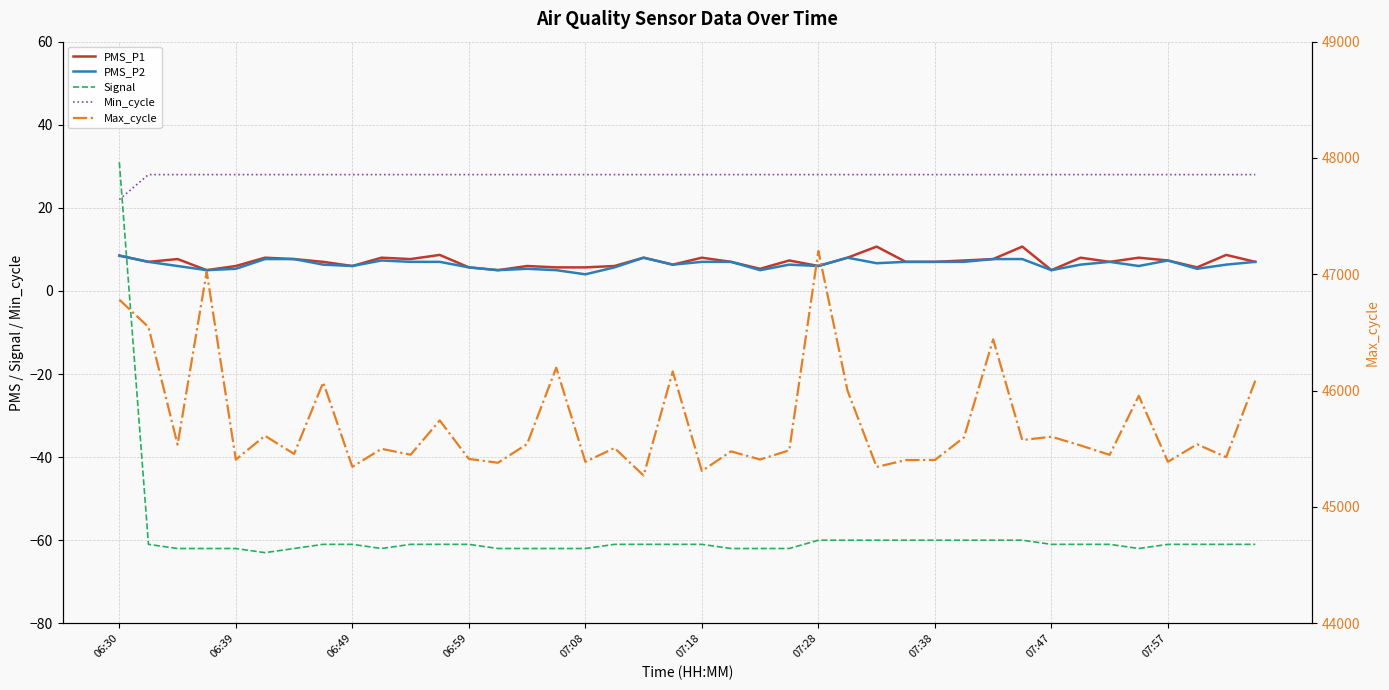

What is the sum of all Signal values?

-2355.0